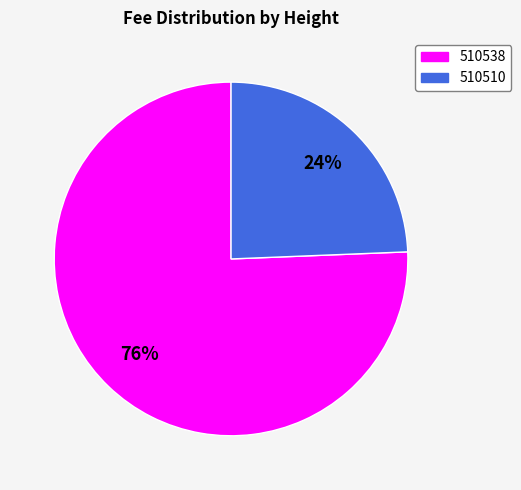

Between 510538 and 510510, which is larger?

510538